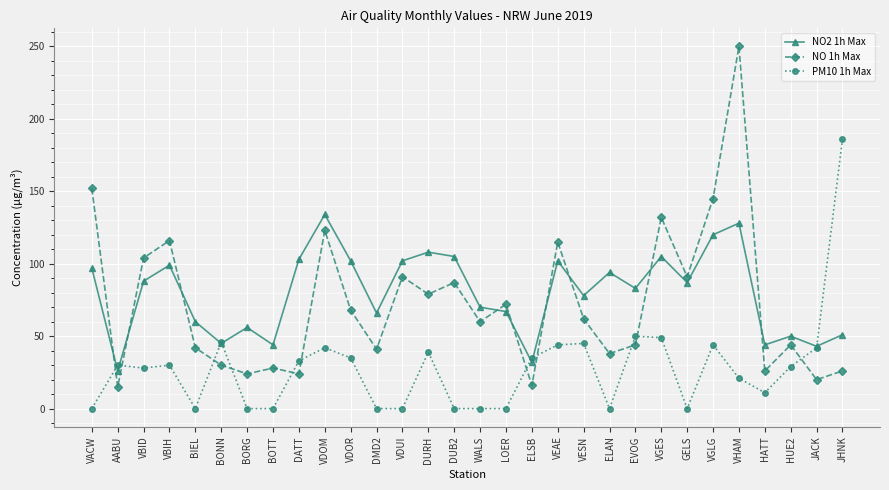

What value does the NO 1h Max series have at VGES?

132